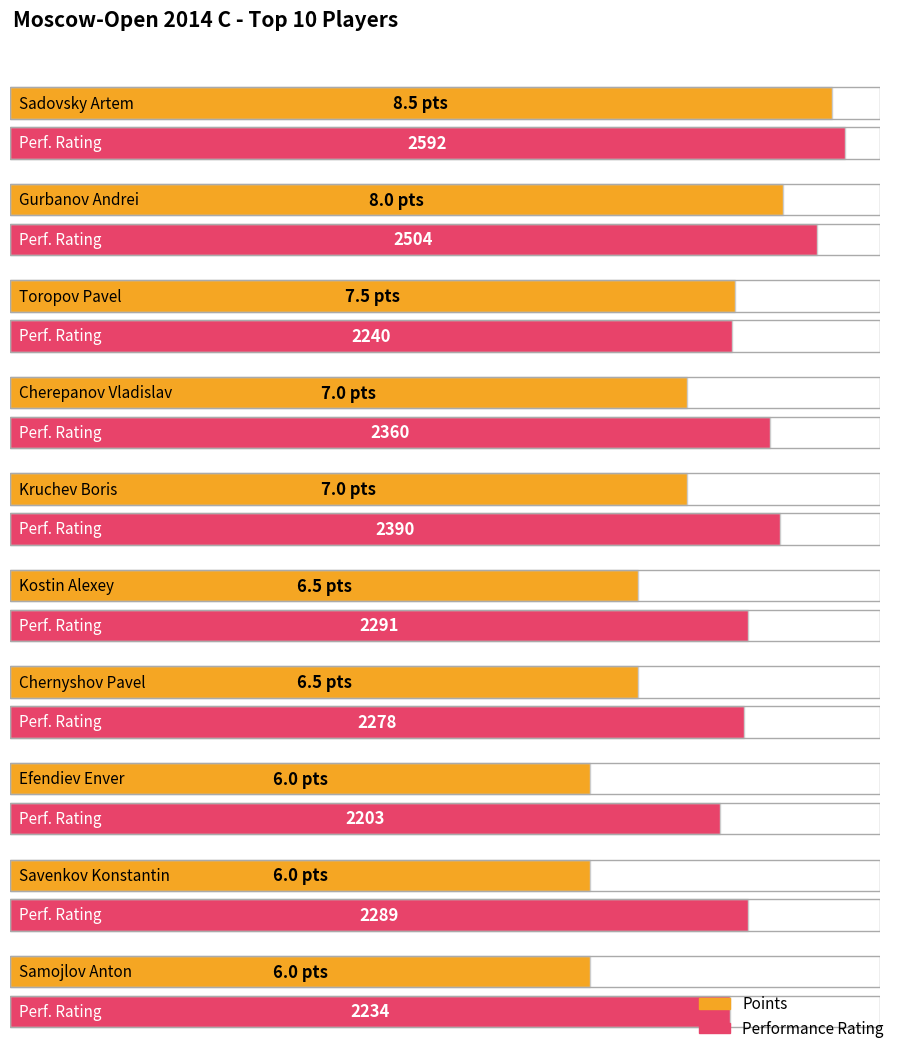

Which series has the largest range (max minus min)?

Performance Rating